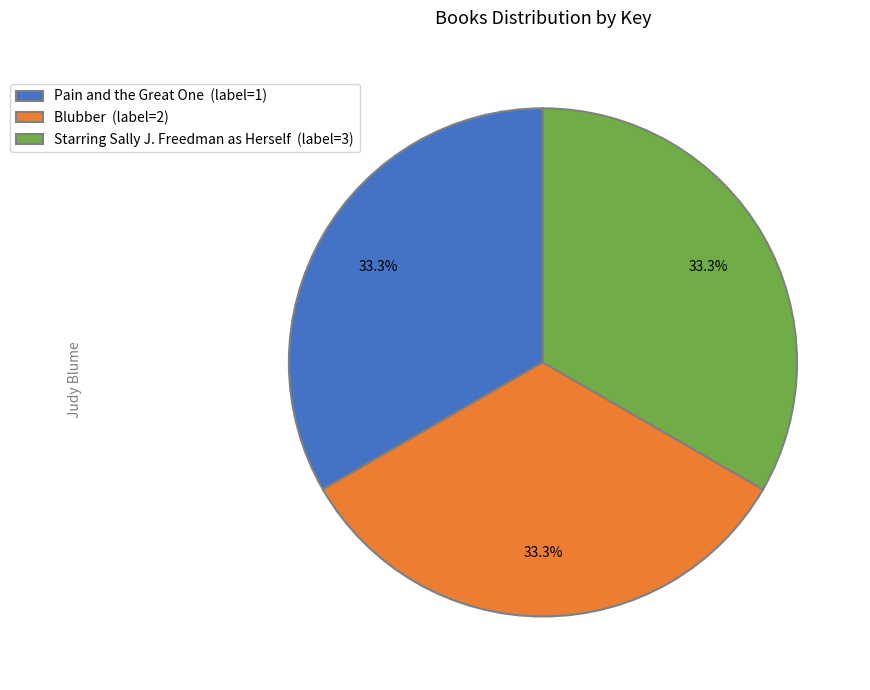

True or false: Pain and the Great One accounts for 22% of the total.

False